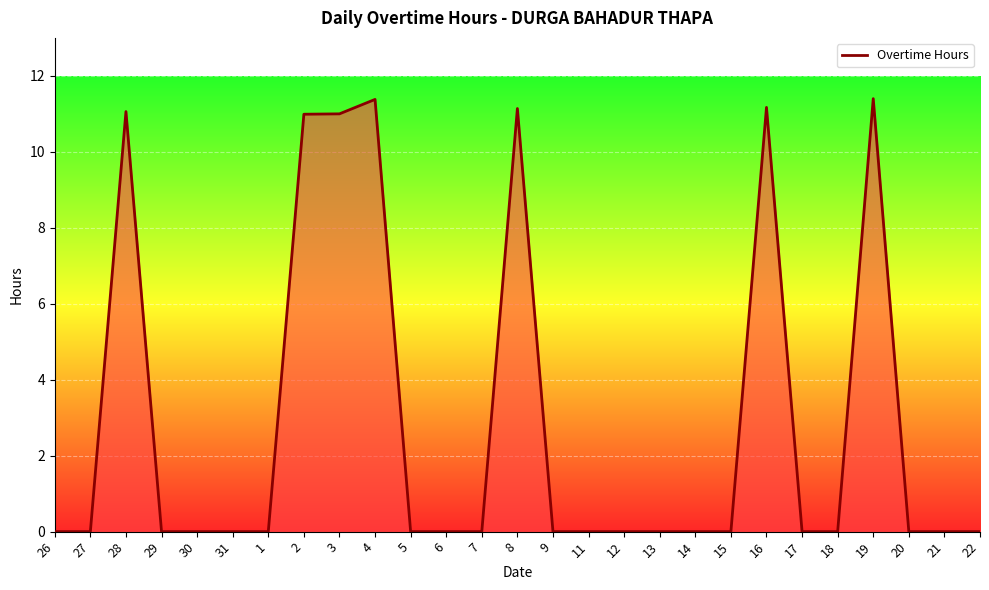

The chart shows a value of 3.3 at 3. True or false?

False